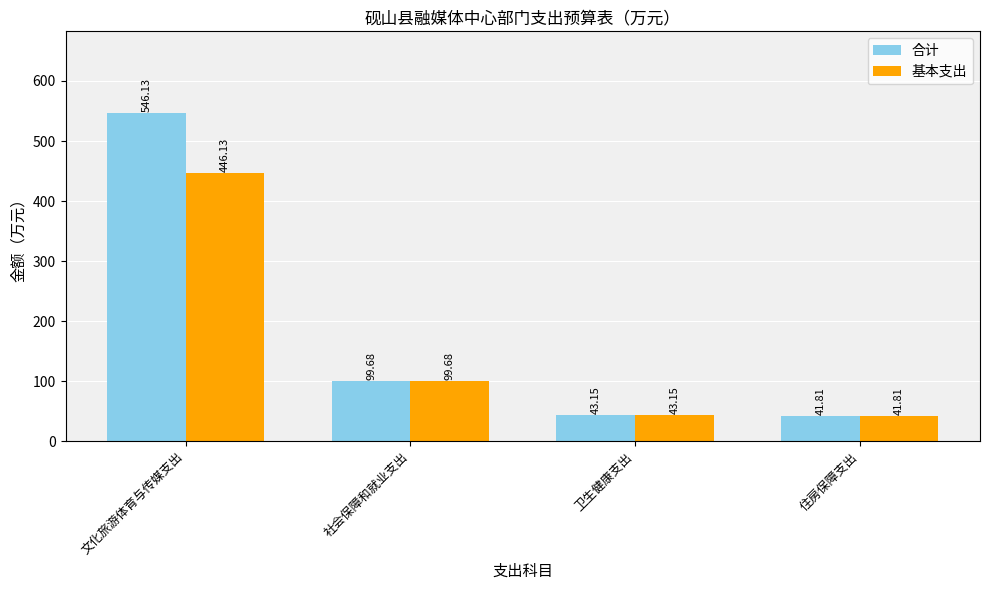

What is the difference between the maximum and minimum values in the 基本支出 series?

404.3